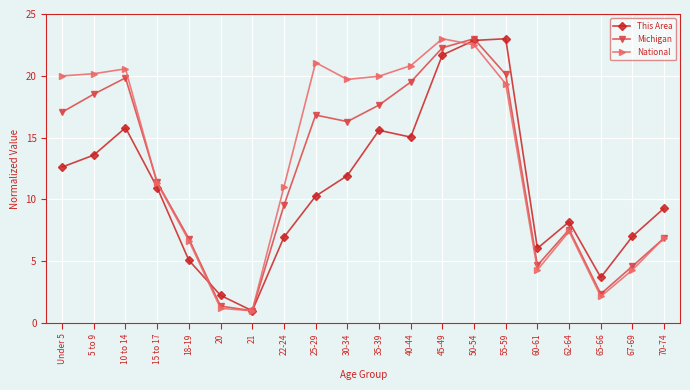

Where do This Area and National first cross each other?

18-19 and 20